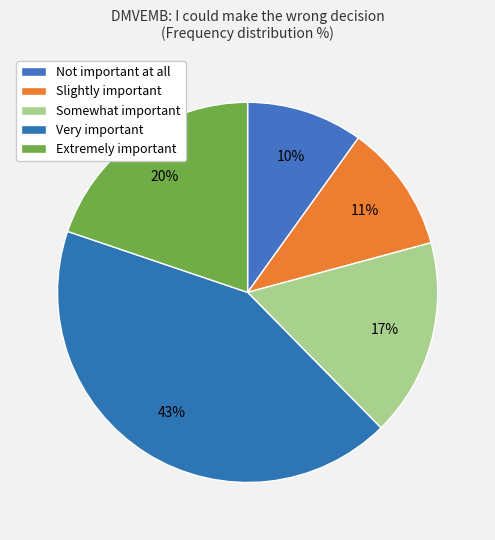

The Very important slice represents 54% of the pie. True or false?

False